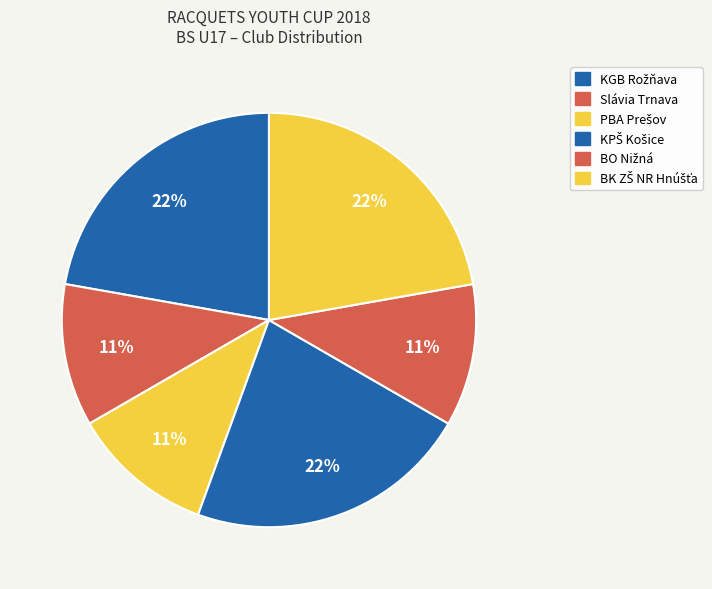

How many slices are in this pie chart?

6